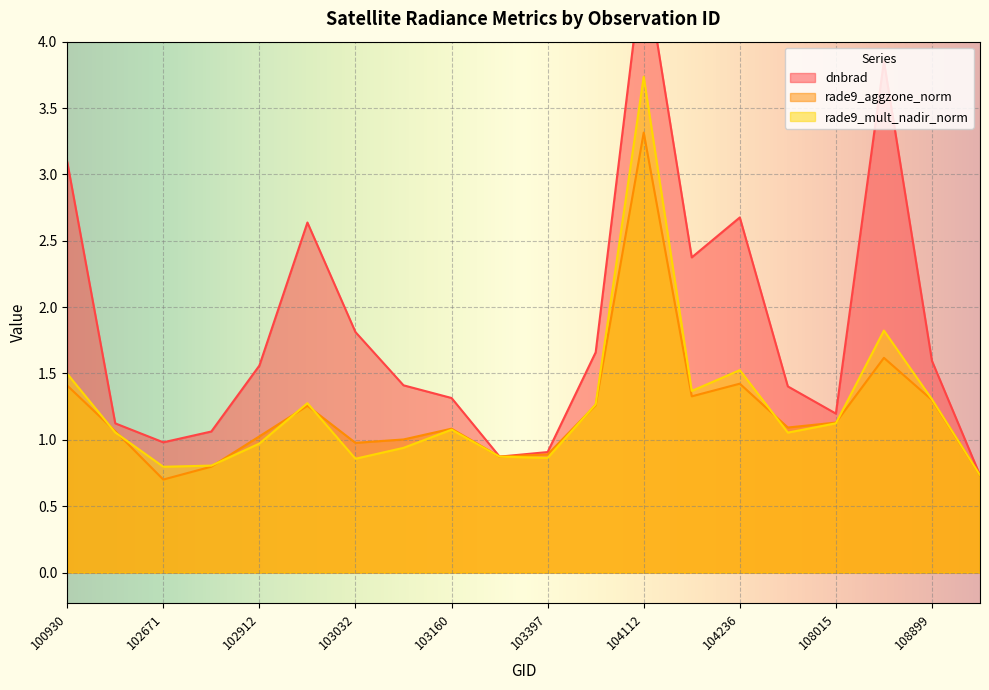

At which label does dnbrad reach its peak?

104112